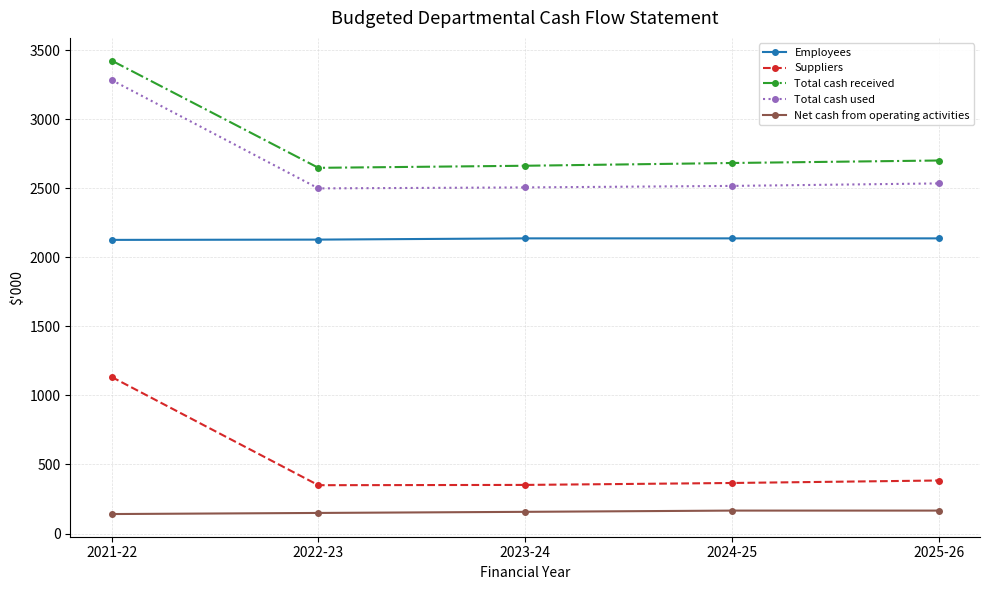

Which series has the largest total across all categories?

Total cash received